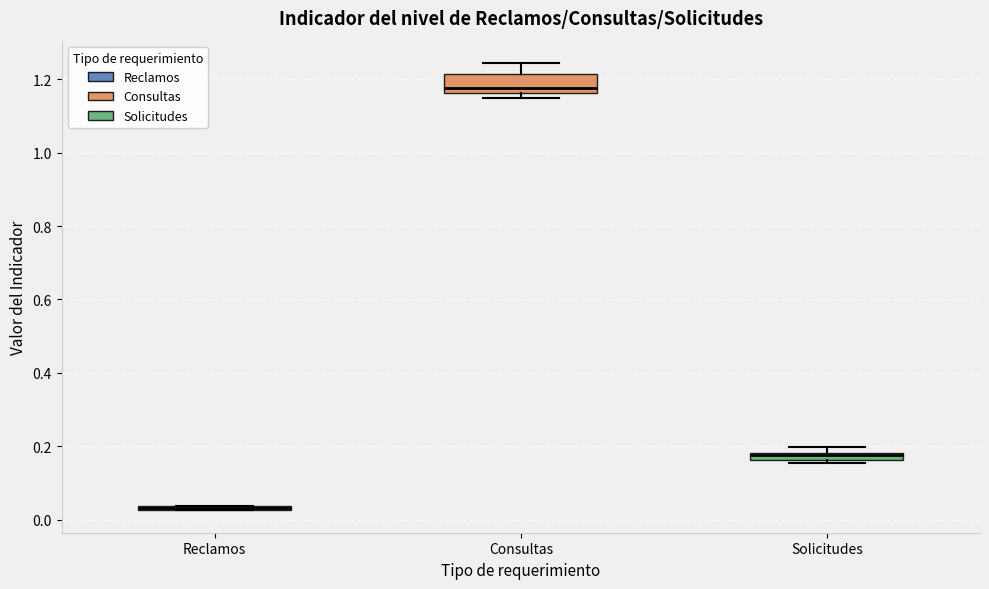

Where is the upper edge of the box for Solicitudes on the y-axis? The values are not printed on the chart, so give them approximately, as read against the axis.

0.18